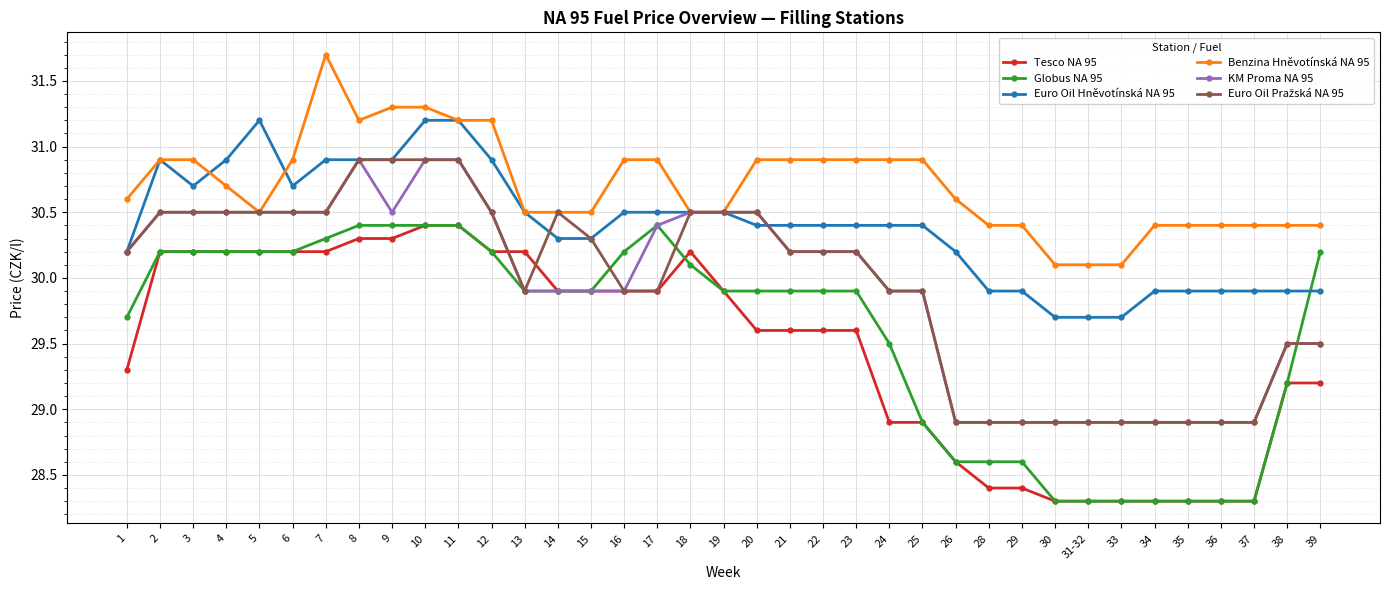

What is the maximum value for Benzina Hněvotínská NA 95?

31.7